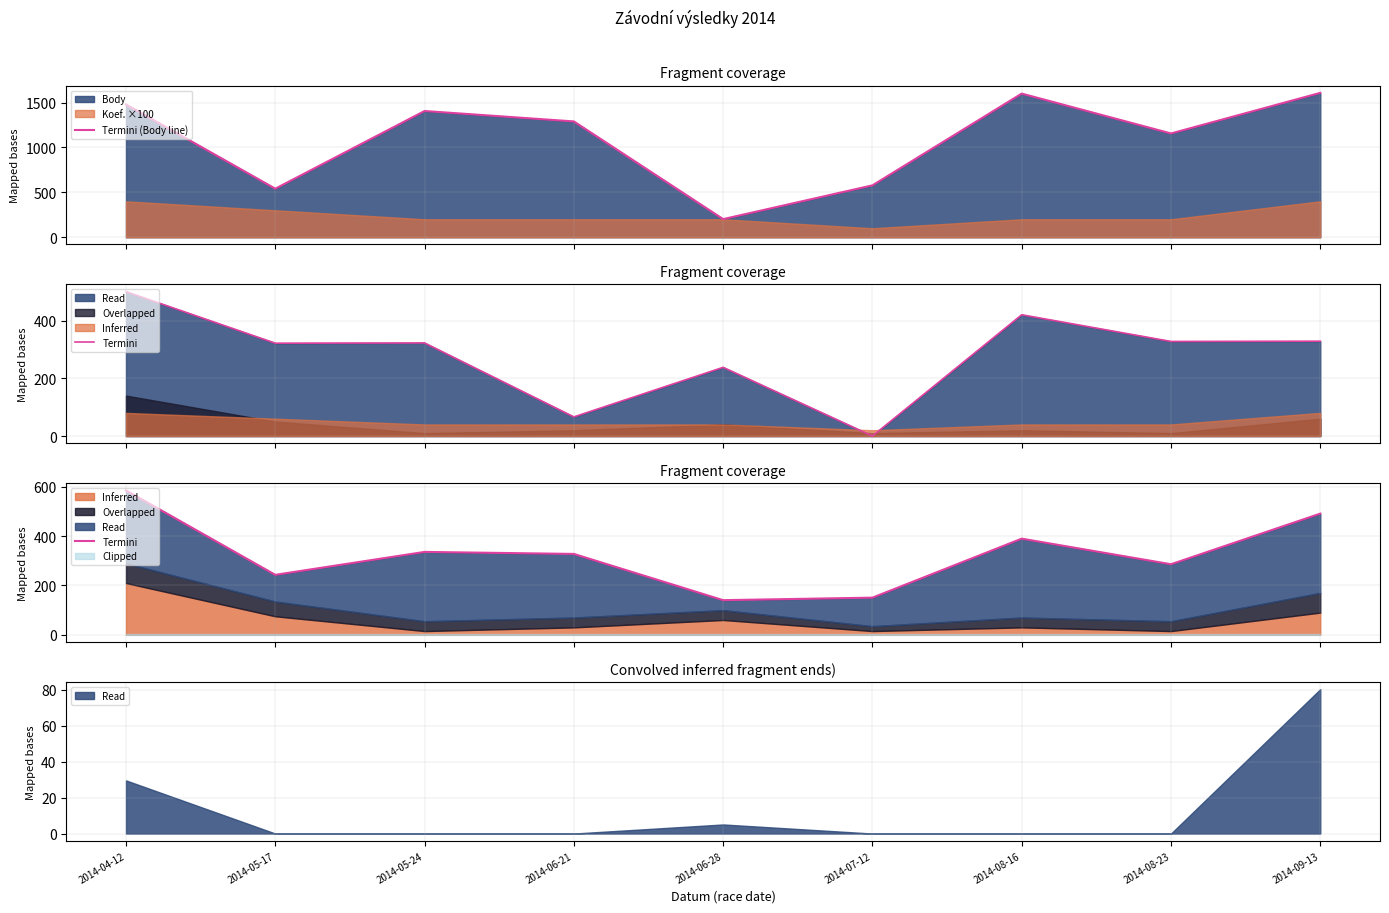

How many values in the Termini (Body line) series exceed 1290?

4